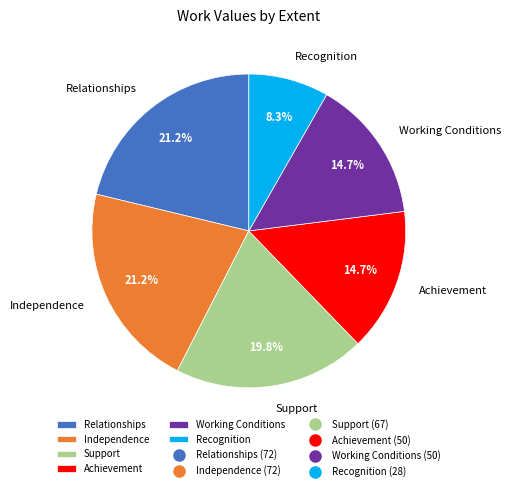

Which category has the smallest portion of the pie?

Recognition